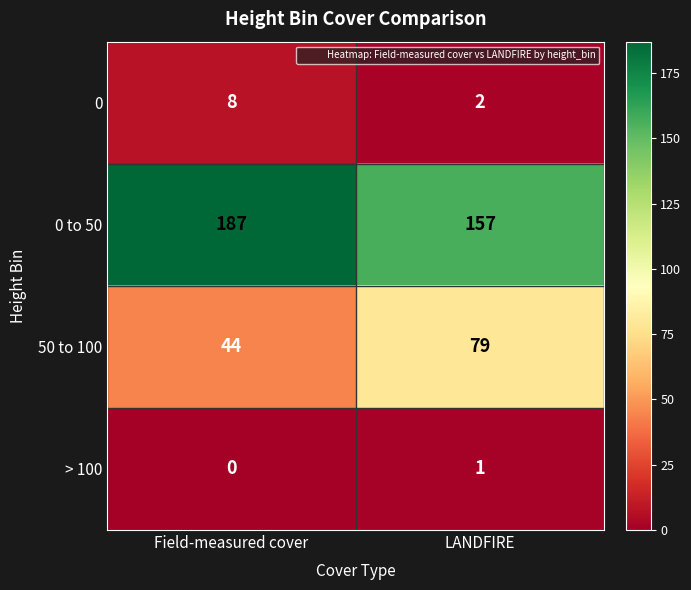

Reading right to left, what are all the values shown in this chart?

0: LANDFIRE=2	Field-measured cover=8
0 to 50: LANDFIRE=157	Field-measured cover=187
50 to 100: LANDFIRE=79	Field-measured cover=44
> 100: LANDFIRE=1	Field-measured cover=0